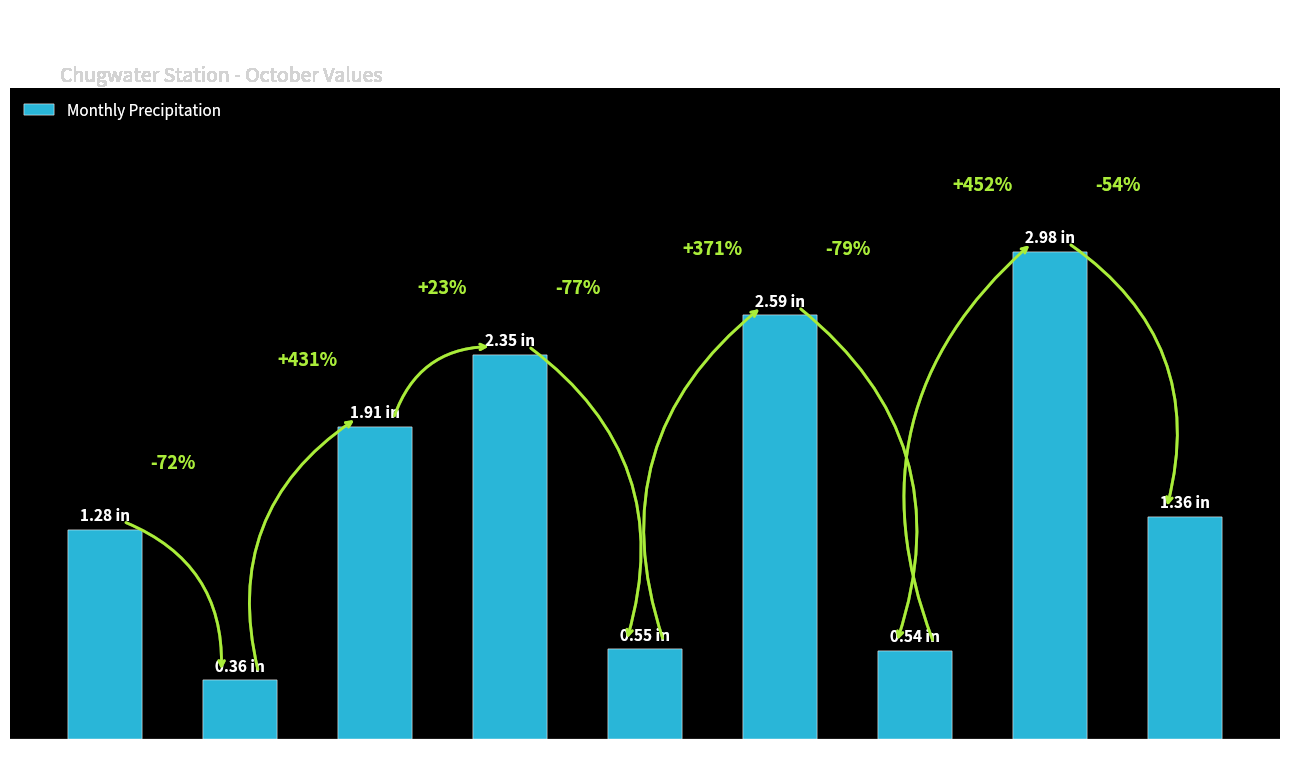

At which label is the value closest to 1?

2003